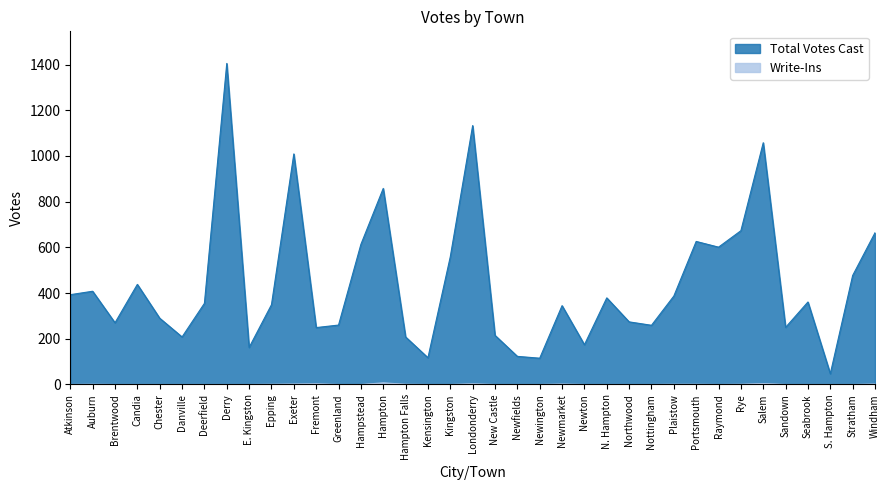

Which has a higher value, New Castle or Hampton?

Hampton